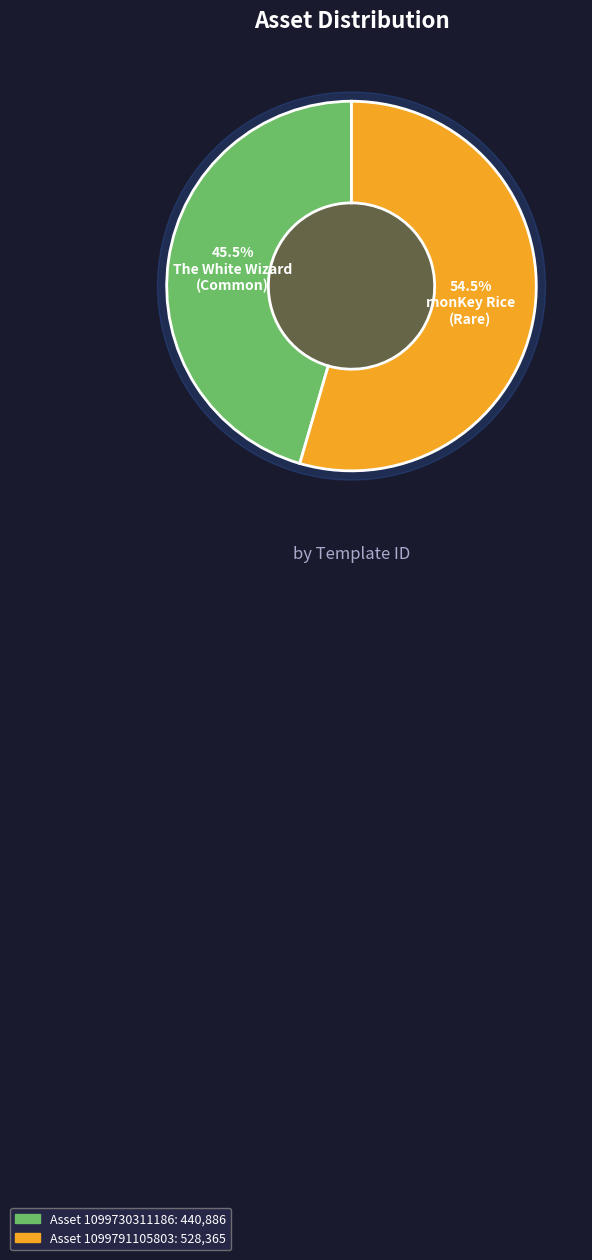

Is there a majority slice in this chart?

Yes